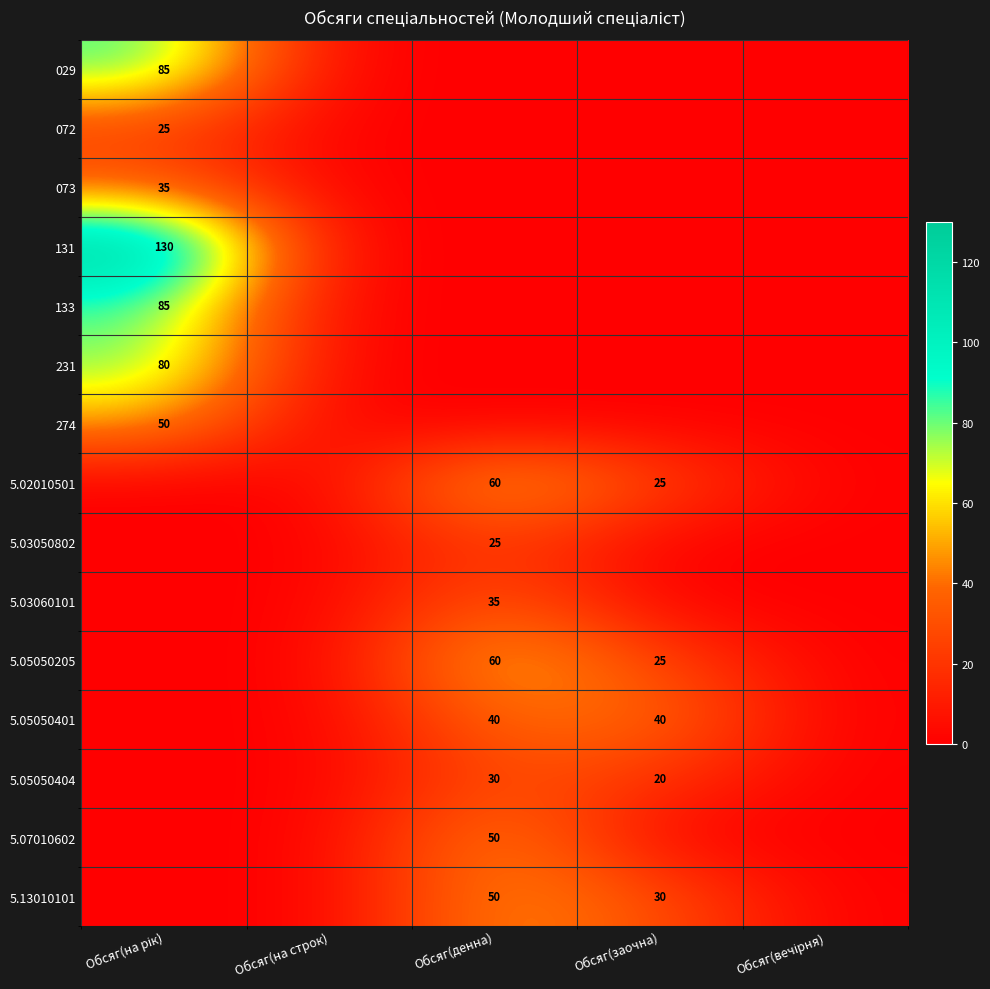

The value of 5.13010101 at Обсяг(денна) is 34. True or false?

False